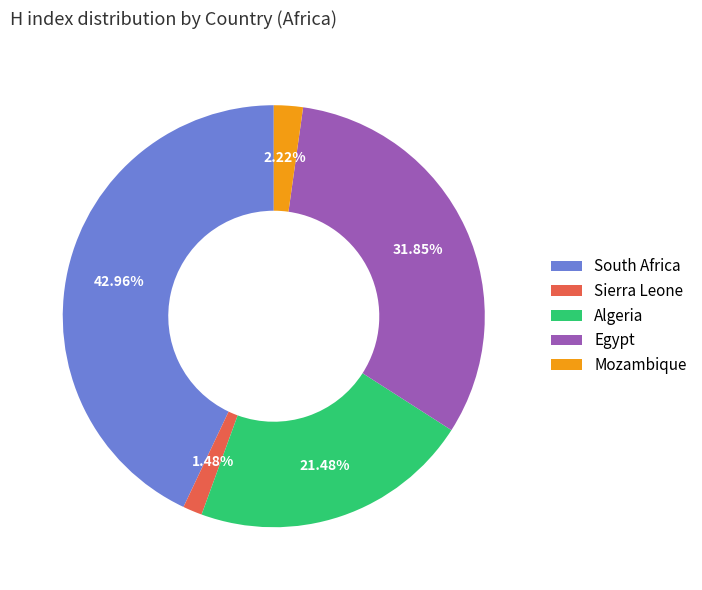

What percentage is the Algeria slice, to the nearest percent?

21%